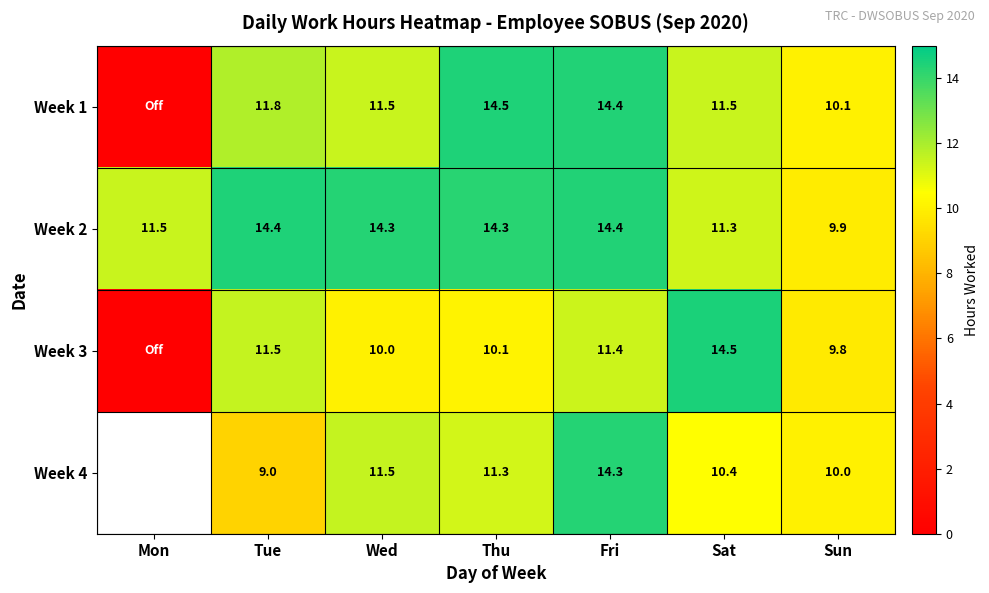

Is the value of Week 4 at Tue greater than the value of Week 1 at Fri?

No